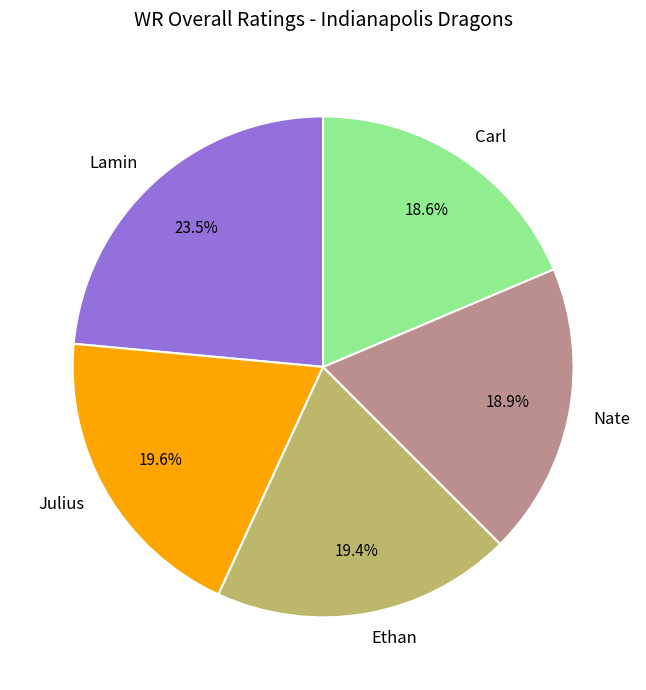

To the nearest percent, what is the difference between the largest and smallest slice percentages?

5%